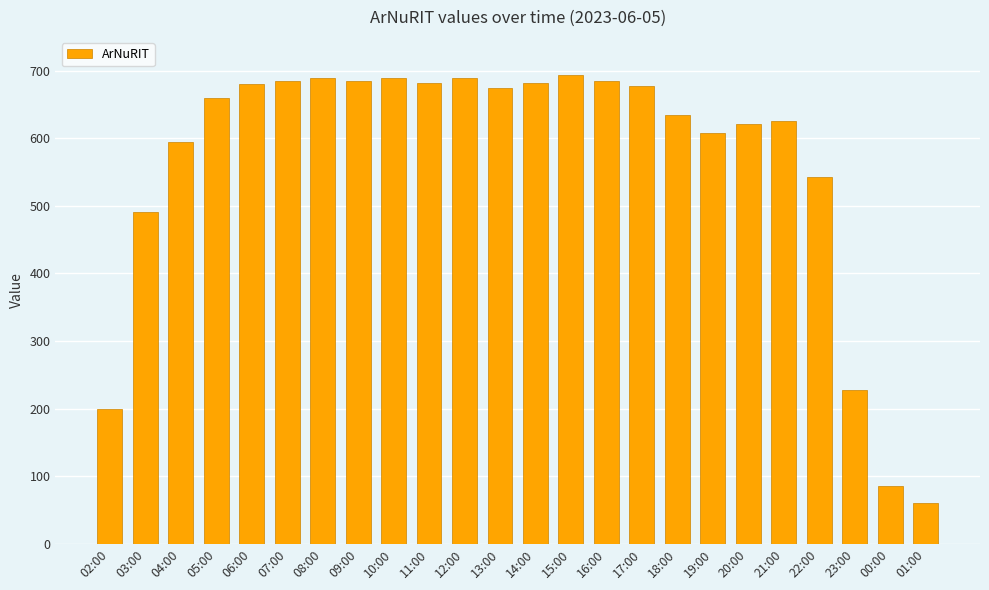

Where is the data nearest to the value 376?

03:00